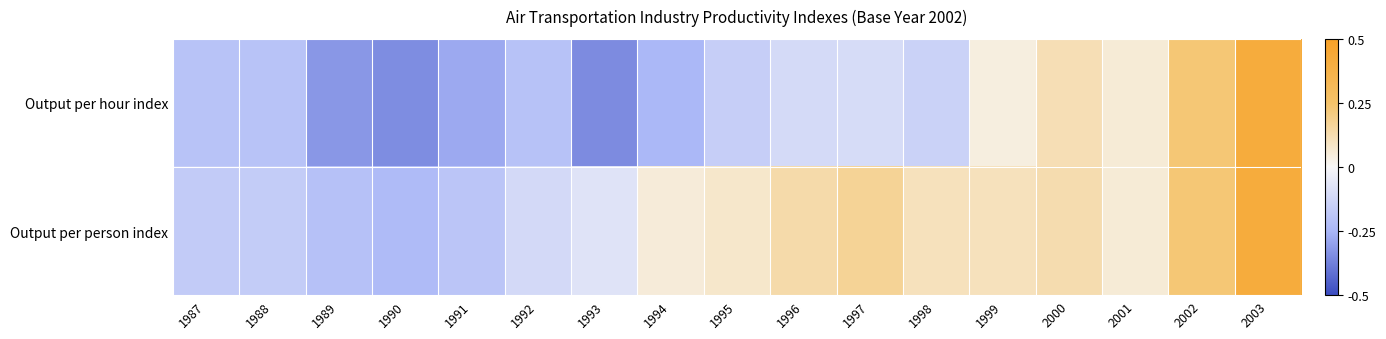

What is the spread (max minus min) of values at 1999?

0.1